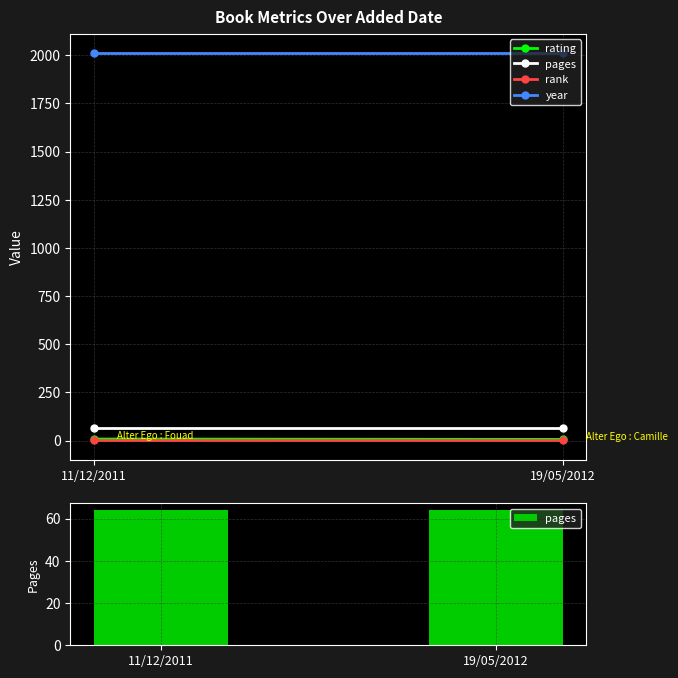

Between 11/12/2011 and 19/05/2012, which is larger?

11/12/2011